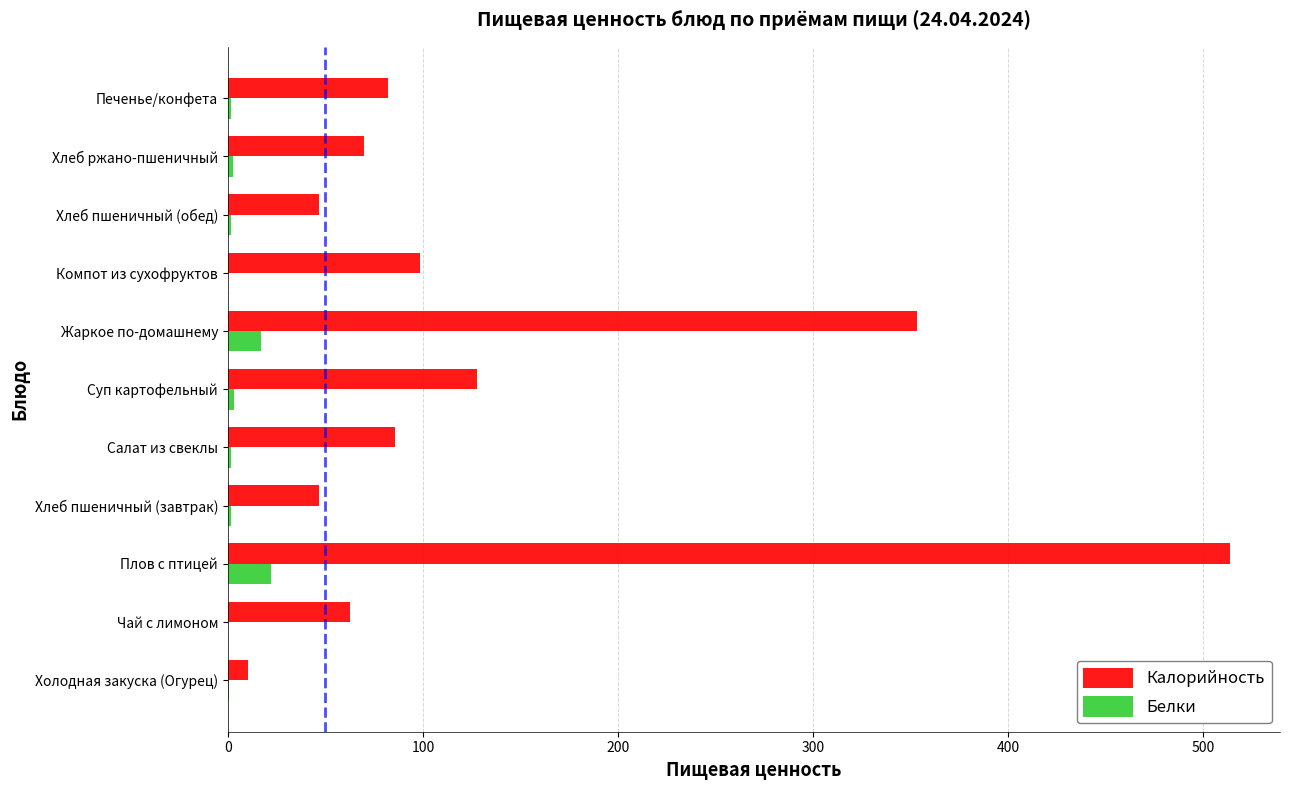

Which series changed the most between Холодная закуска (Огурец) and Компот из сухофруктов?

Калорийность